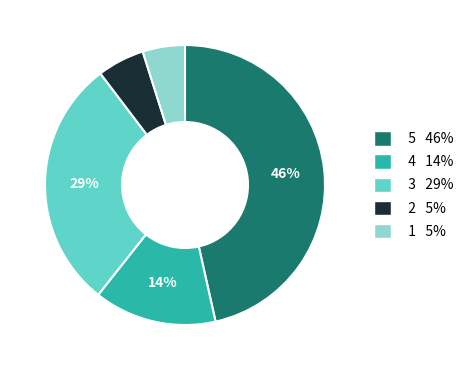

To the nearest percent, what is the average slice percentage?

20%